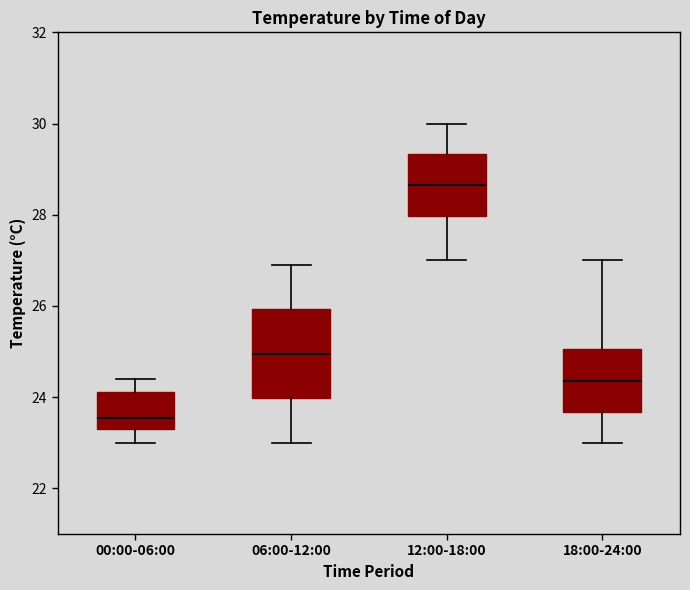

Where is the upper edge of the box for 06:00-12:00 on the y-axis? The values are not printed on the chart, so give them approximately, as read against the axis.

26.0